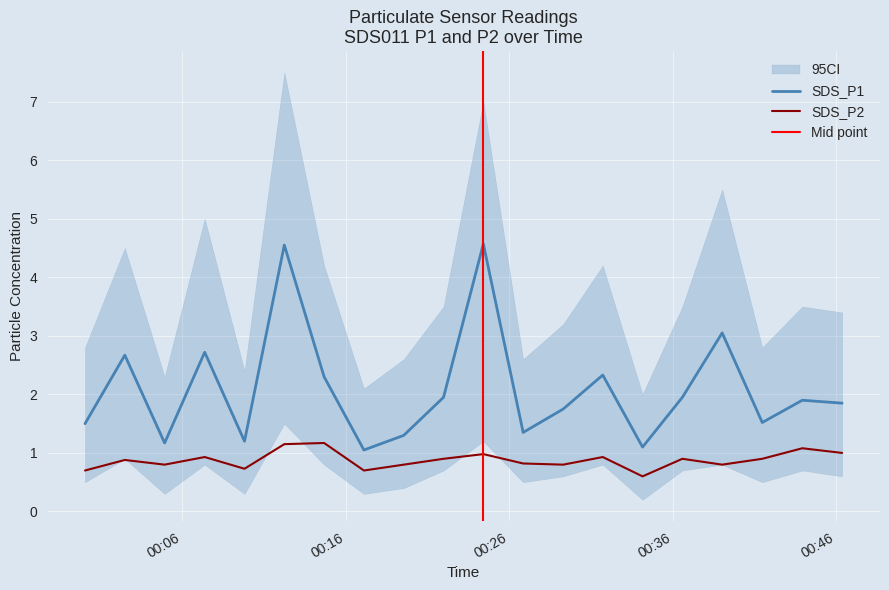

What is the sum of the SDS_P2 values at 2022/08/05 00:46:21 and 2022/08/05 00:14:41?

2.2